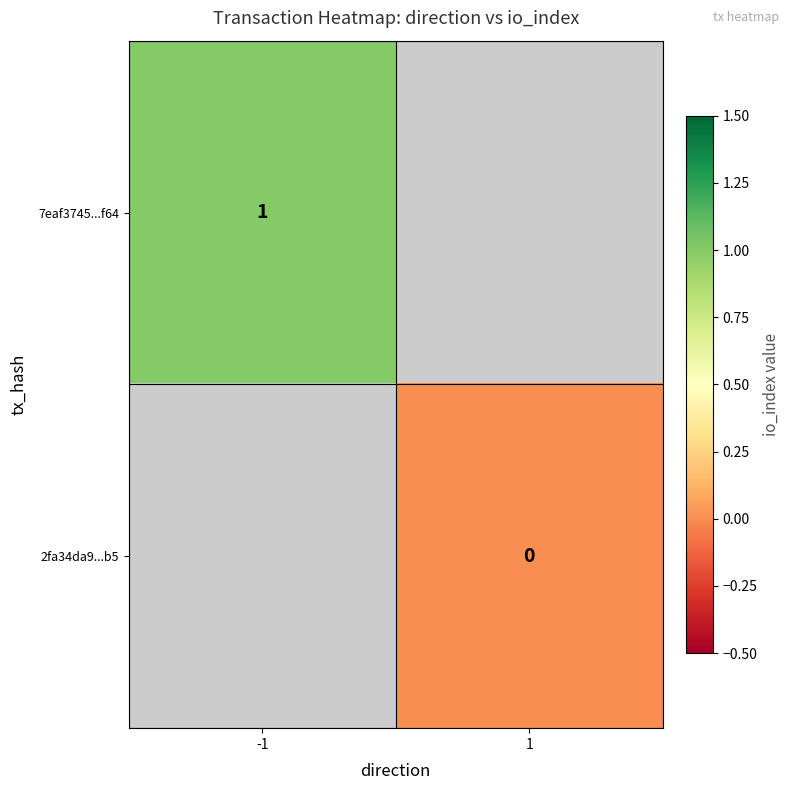

Is the value of 7eaf3745...f64 at -1 greater than the value of 2fa34da9...b5 at 1?

Yes